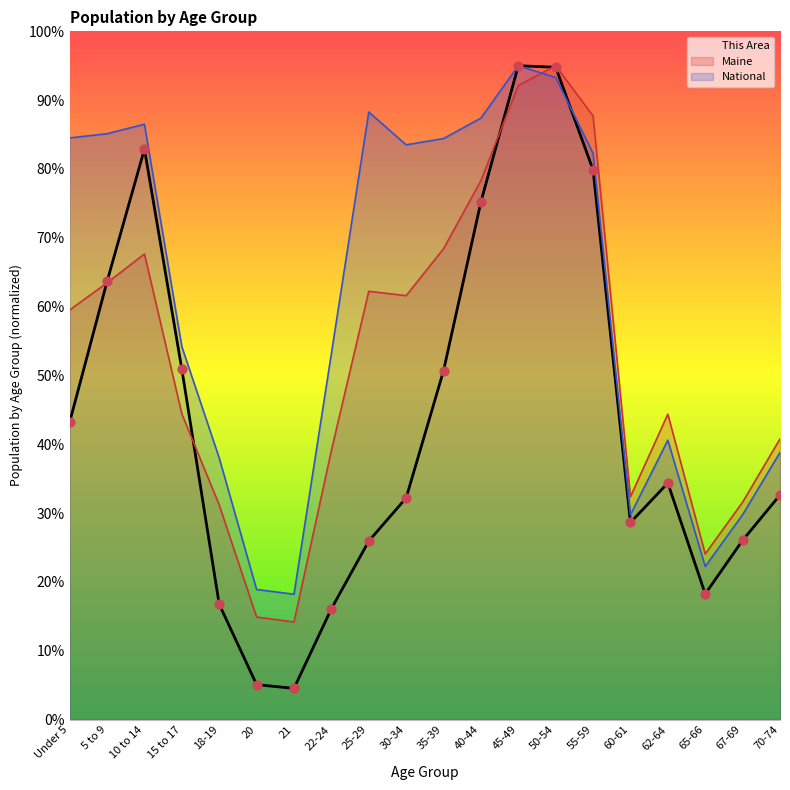

Which series has the largest Y range (max minus min)?

This Area